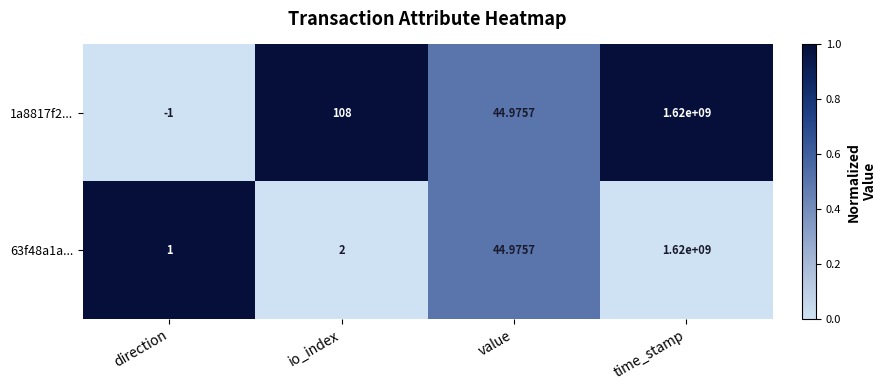

How many distinct data groups are displayed?

2